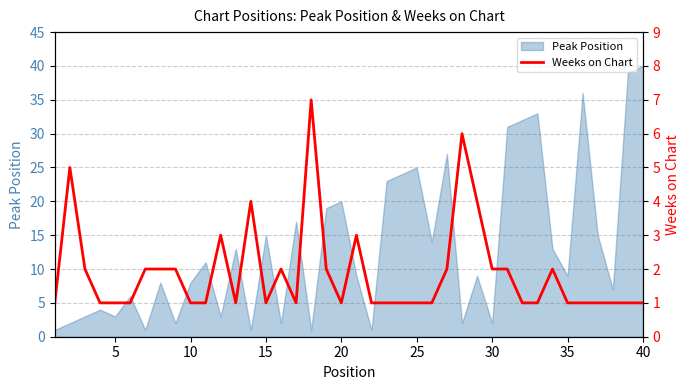

At which label does Peak Position reach its peak?

40